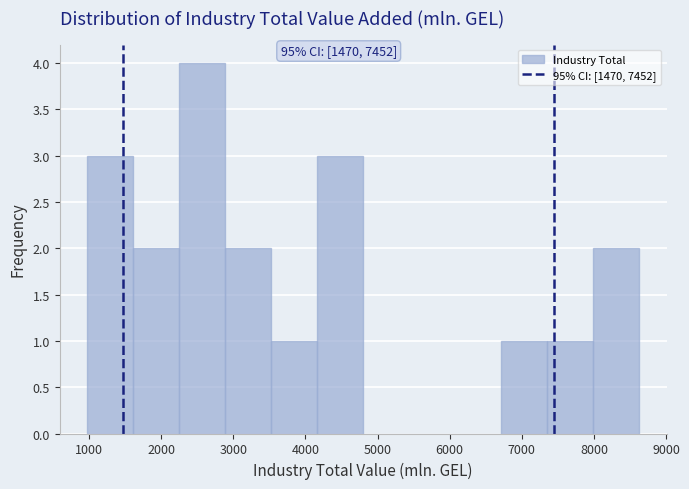

Which range on the x-axis has the tallest bar?

2200 to 2900